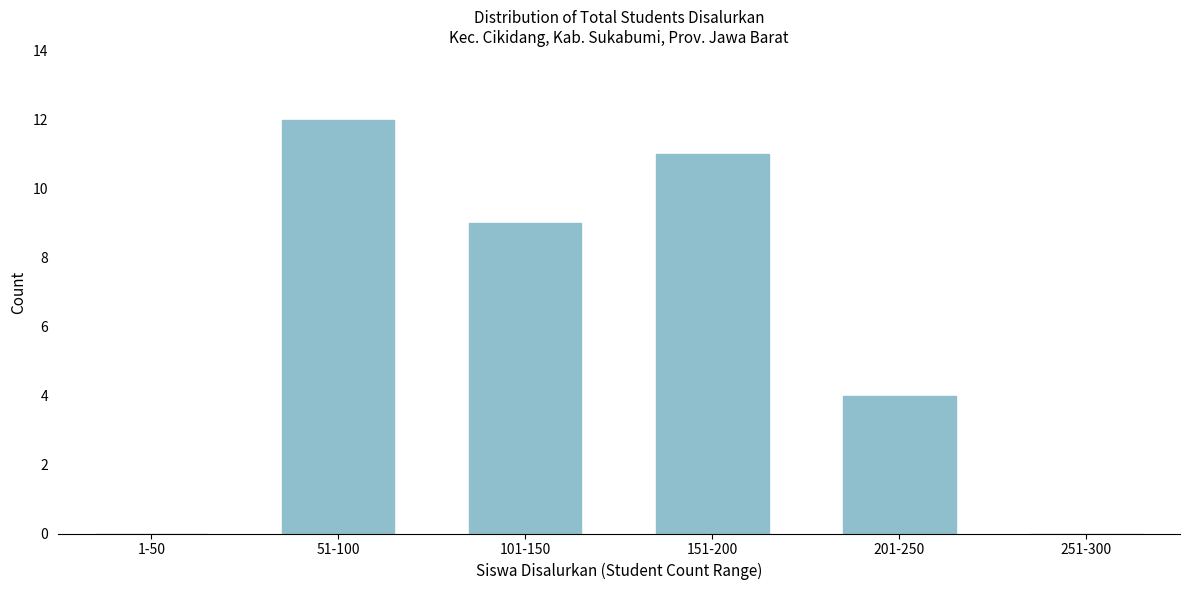

Reading left to right, extract all data points from this chart.

1-50=0	51-100=12	101-150=9	151-200=11	201-250=4	251-300=0